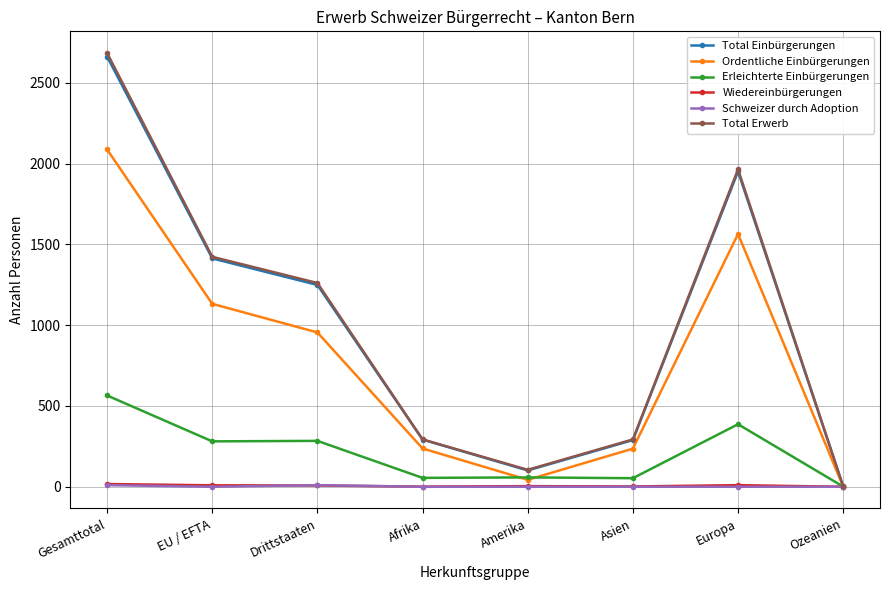

What is the highest value of the Total Erwerb series?

2684